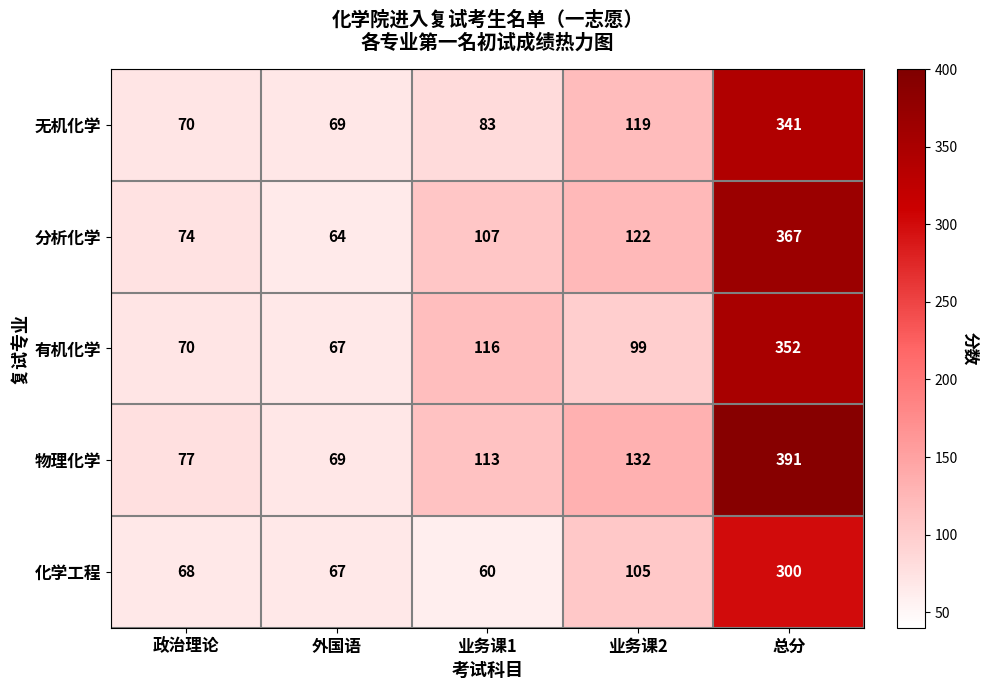

List the series in order of their peak value, highest first.

物理化学, 分析化学, 有机化学, 无机化学, 化学工程